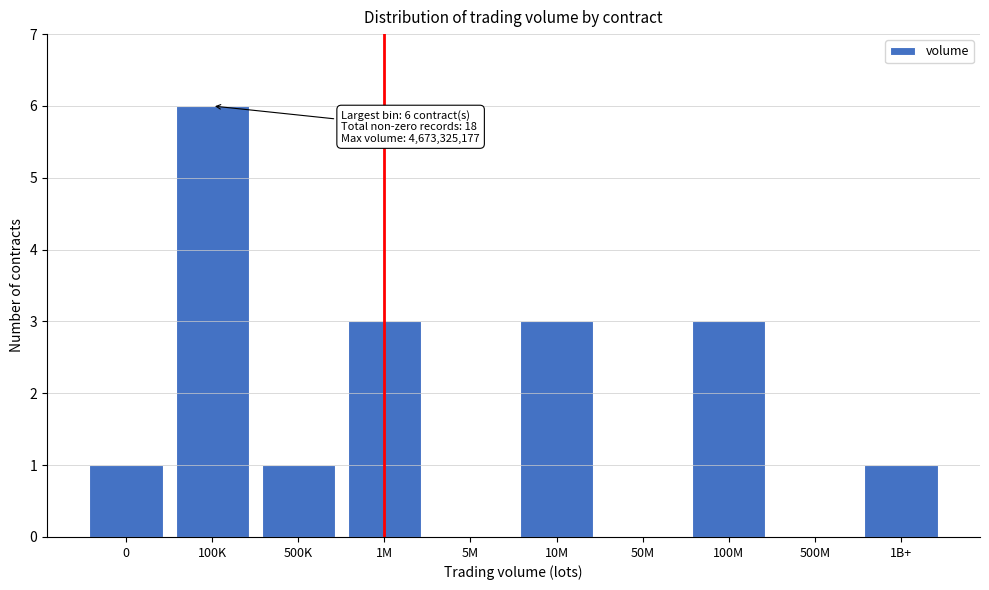

Reading left to right, transcribe all the data shown in this chart.

0=1	100K=6	500K=1	1M=3	5M=0	10M=3	50M=0	100M=3	500M=0	1B+=1